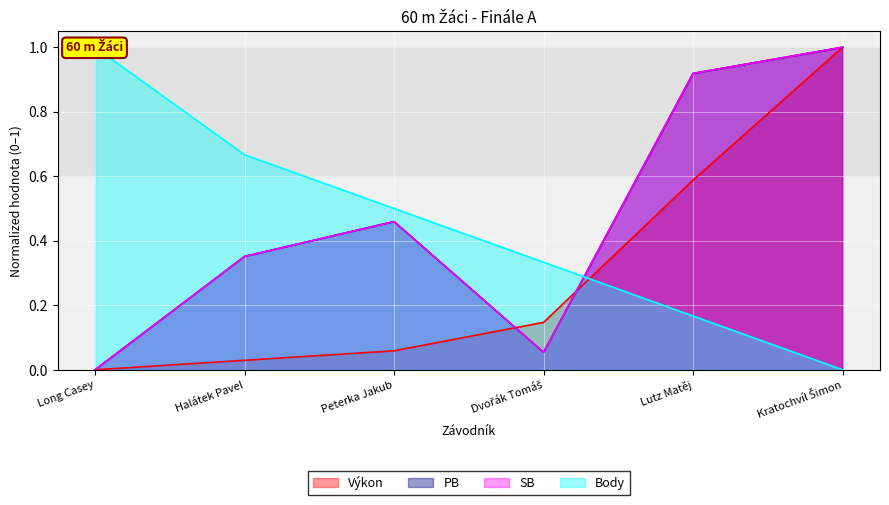

Is the value of PB at Long Casey greater than the value of Výkon at Dvořák Tomáš?

No